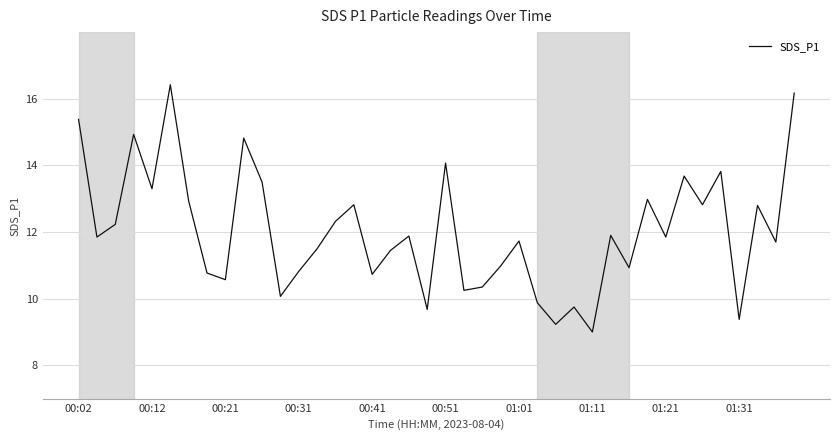

What is the greatest value displayed?

16.4